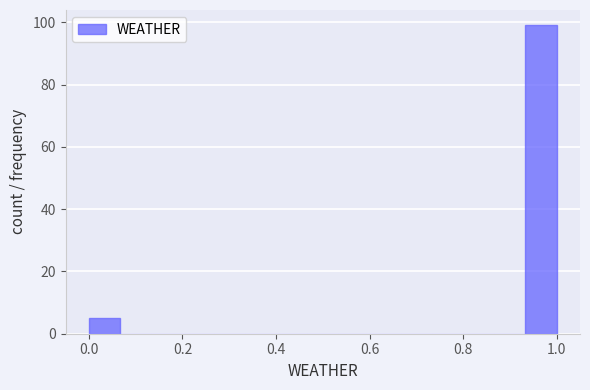

Read against the x-axis, roughly where is the centre of the tallest bar?

0.96